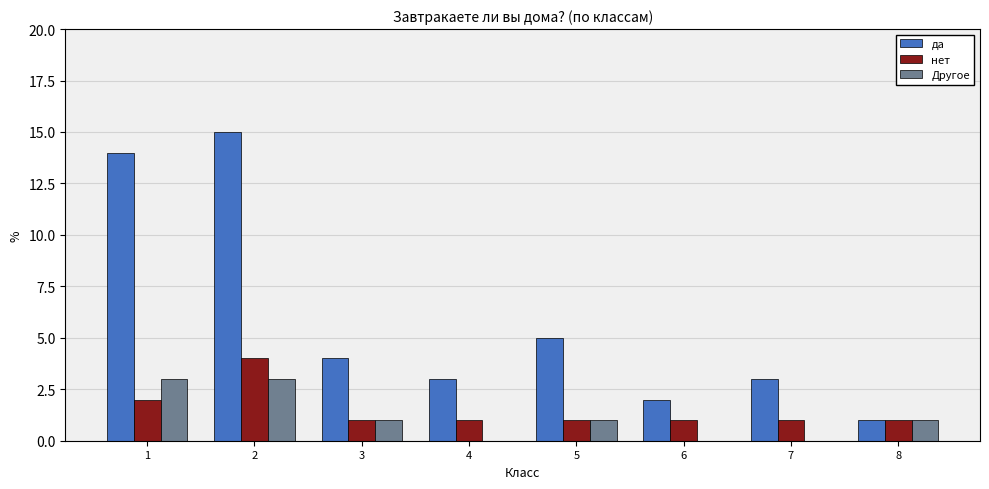

Count the нет values in the range 1 to 2.

7